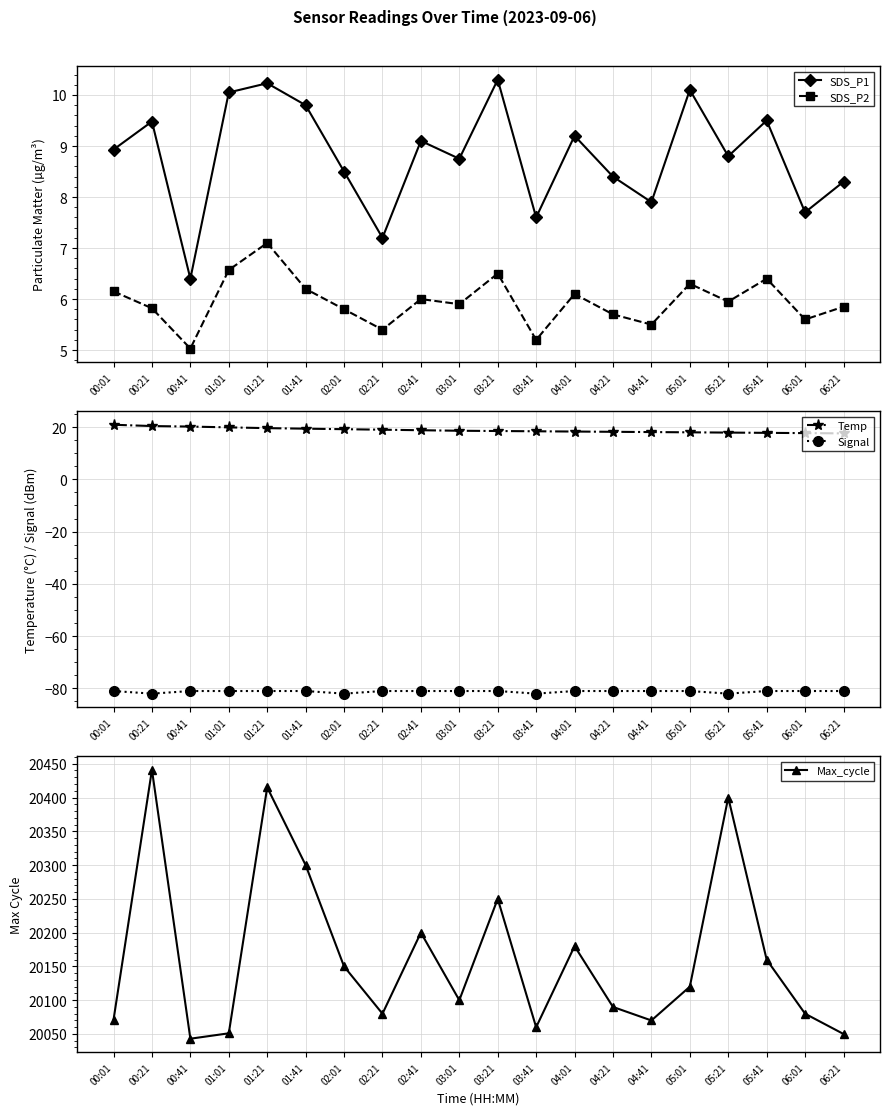

What position from the left is 03:21?

11